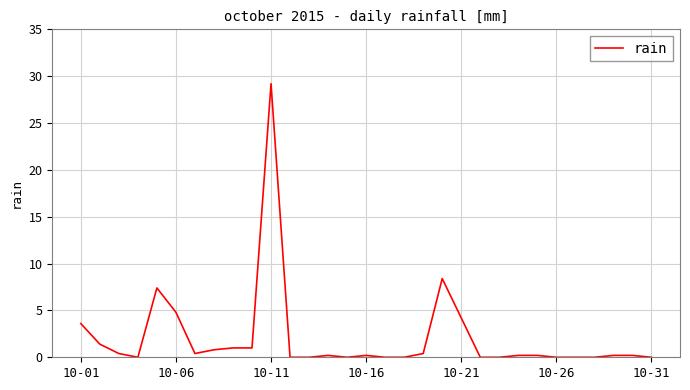

At which category does the chart reach its peak across all series?

10-11